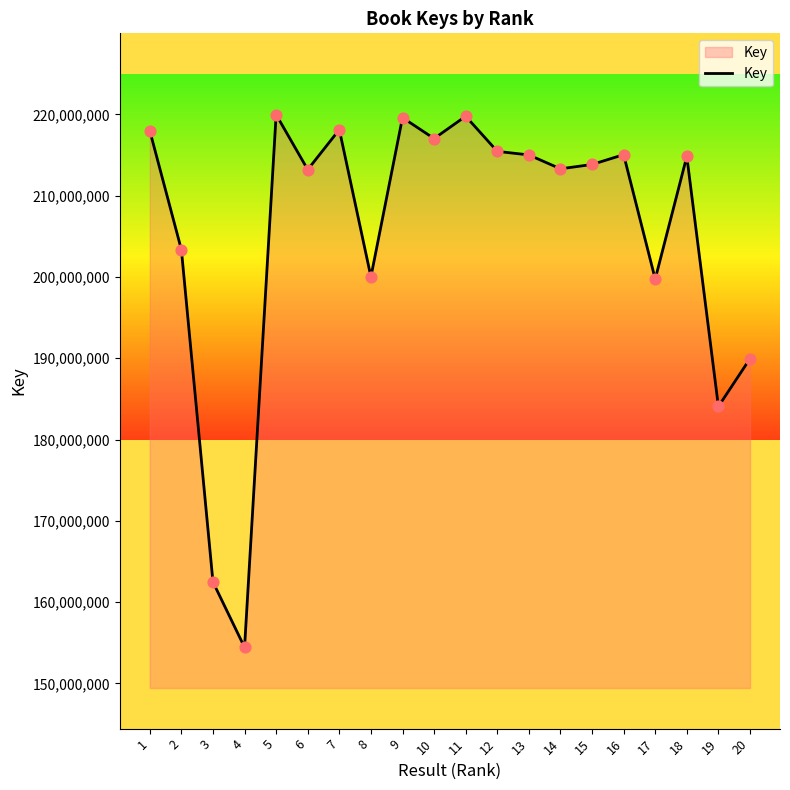

What is the ratio of the value at 19 to the value at 12?

0.9